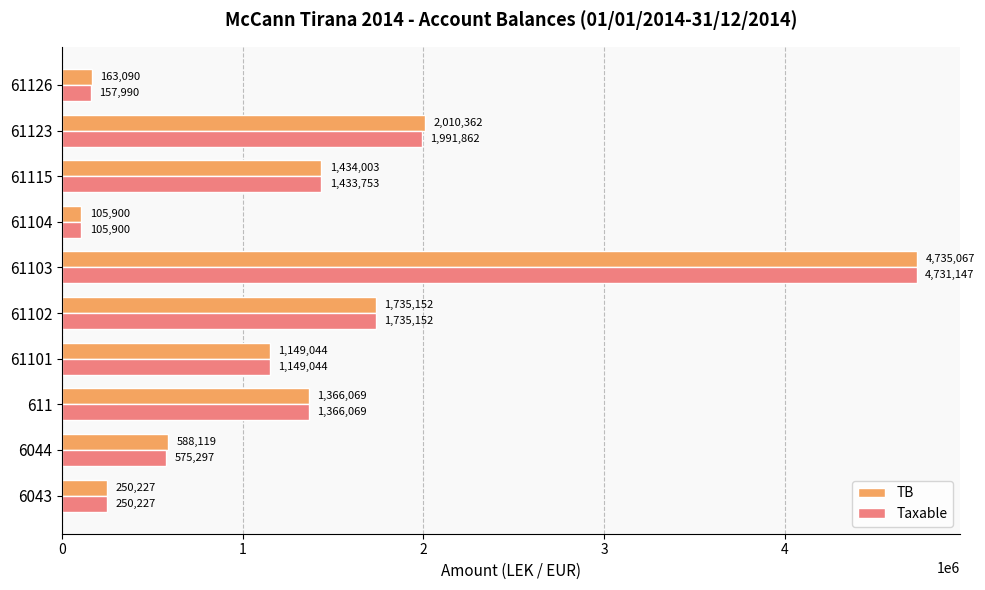

At which label does TB reach its minimum?

61104